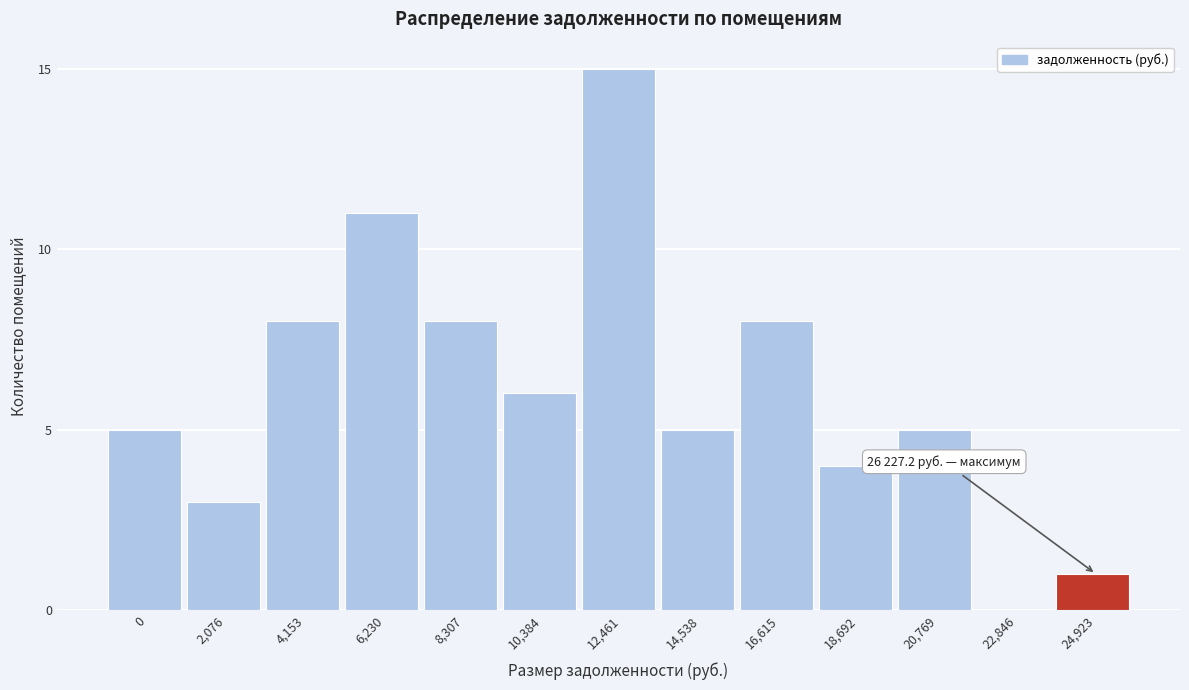

What is the maximum value shown in the chart?

15